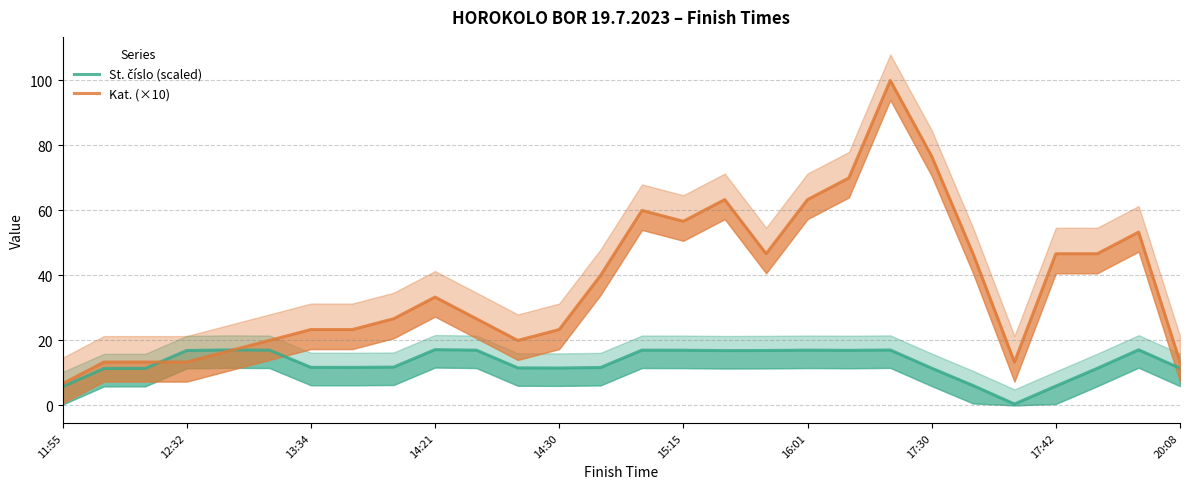

How many series are shown in this chart?

2